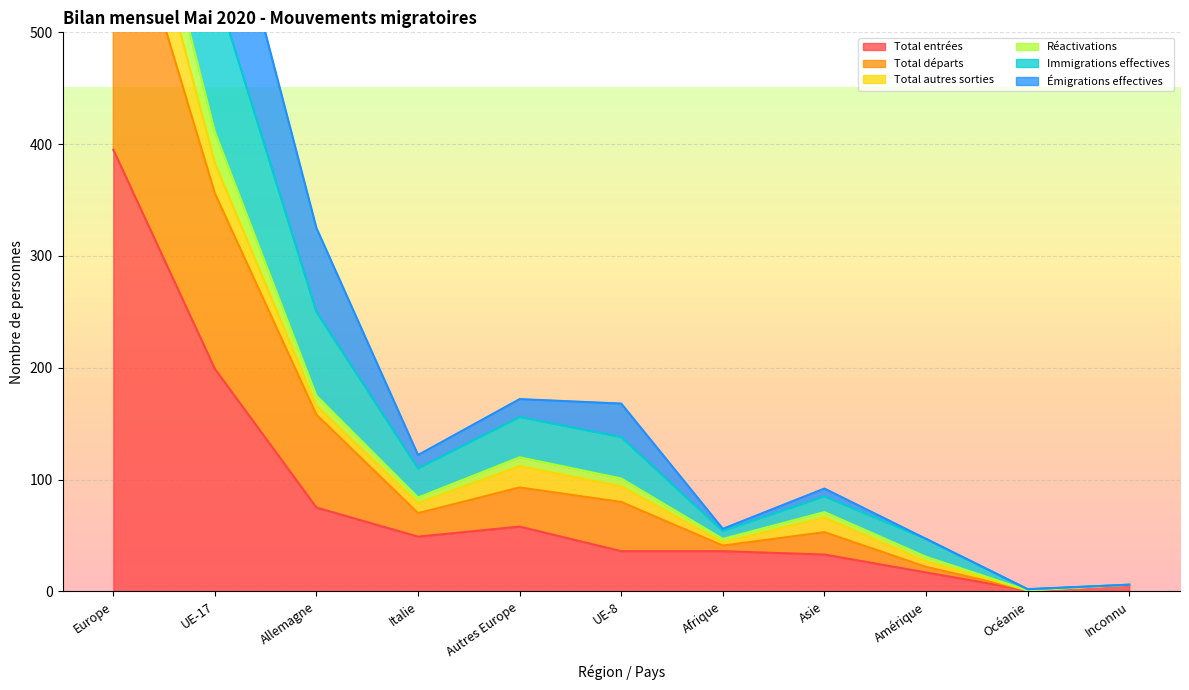

Which label corresponds to the largest value in the chart?

Europe